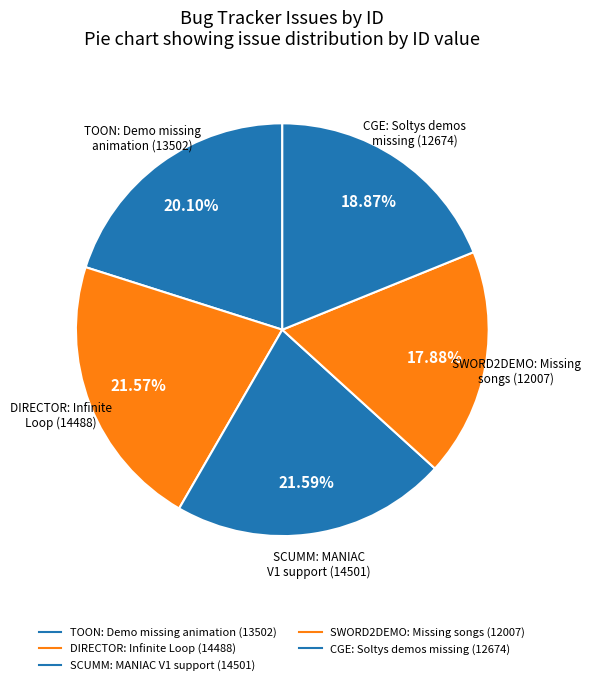

To the nearest percent, what is the difference between the largest and smallest slice percentages?

4%